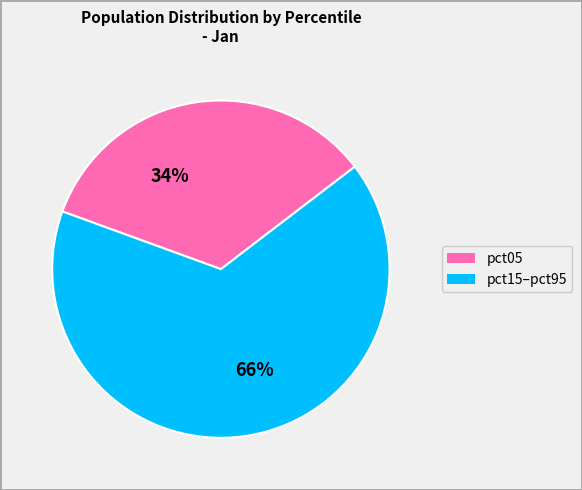

To the nearest percent, what is the average slice percentage?

50%